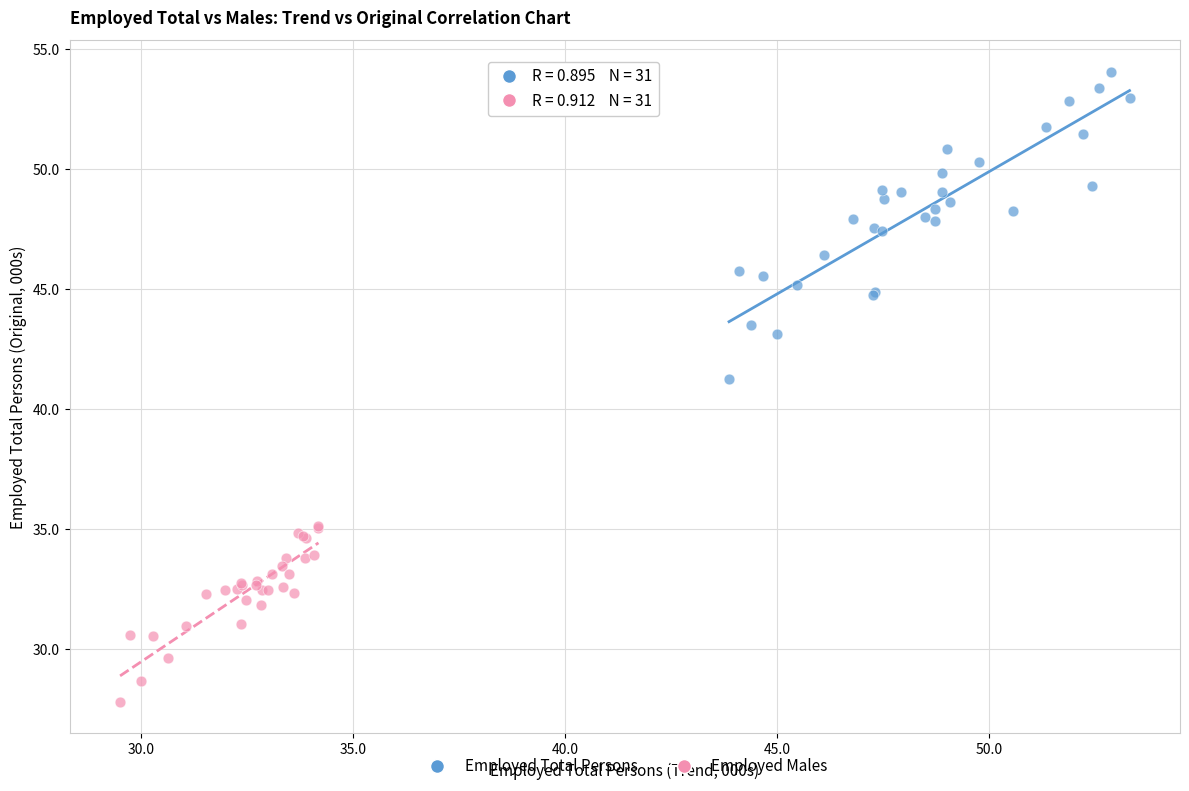

Which series contains the highest Y value?

Employed Total Persons